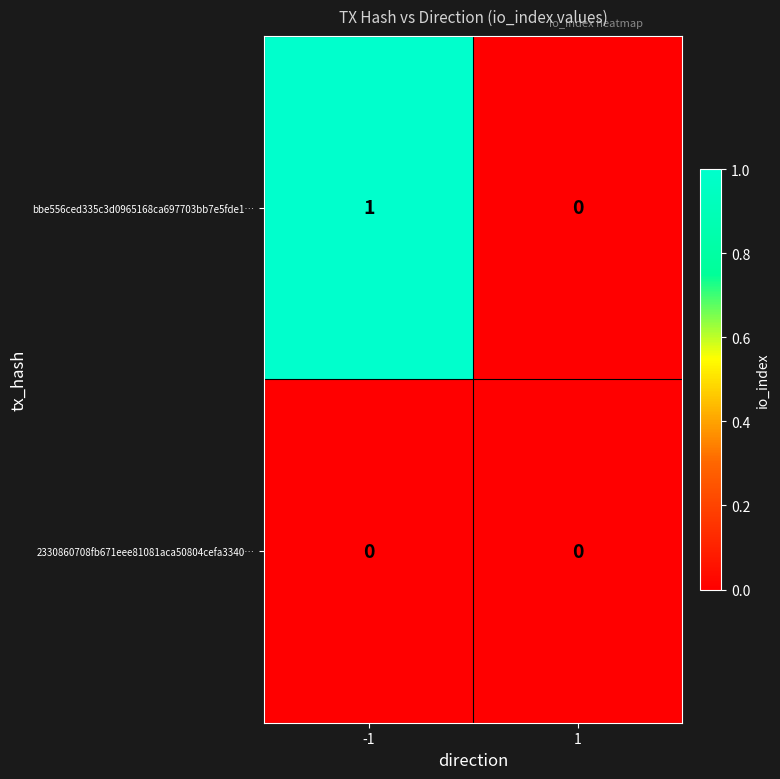

Which series has the largest total across all categories?

bbe556ced335c3d0965168ca697703bb7e5fde1…